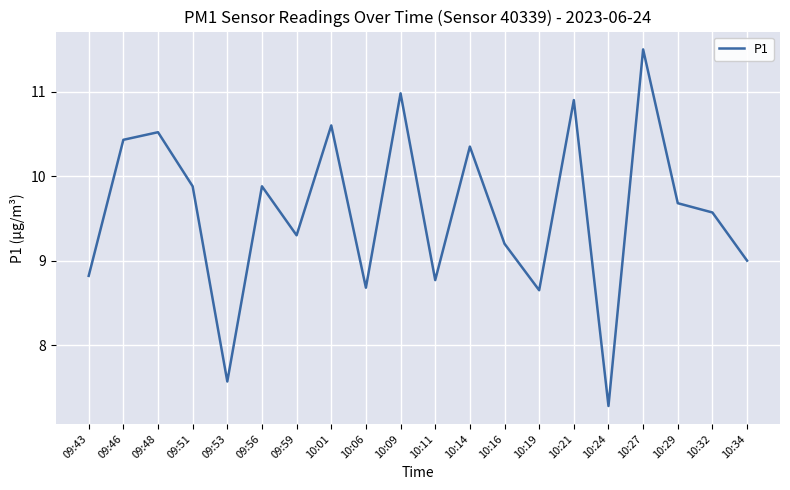

What is the change in value from 10:21 to 10:24?

-3.6